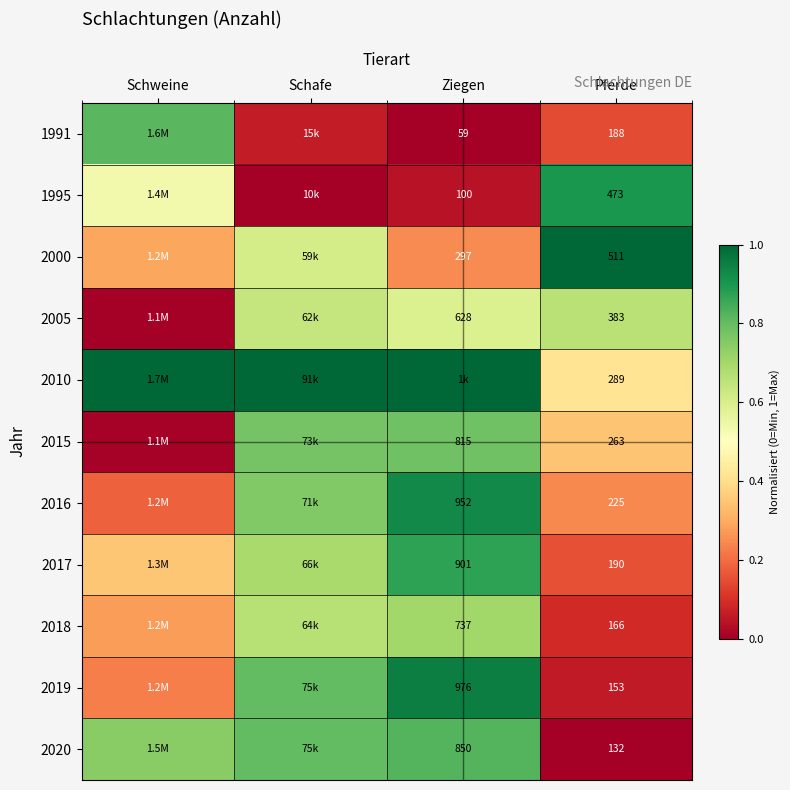

Is the value of 2016 at Pferde greater than the value of 2010 at Pferde?

No